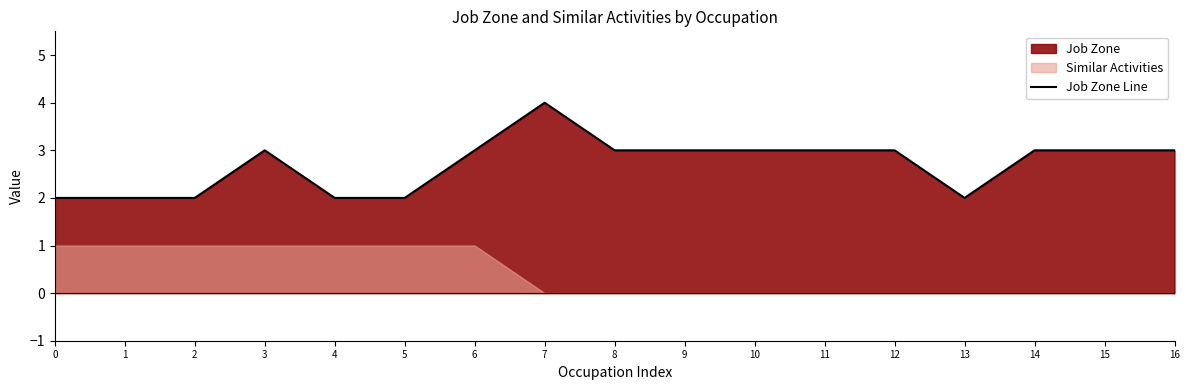

Count the number of categories in the chart.

17